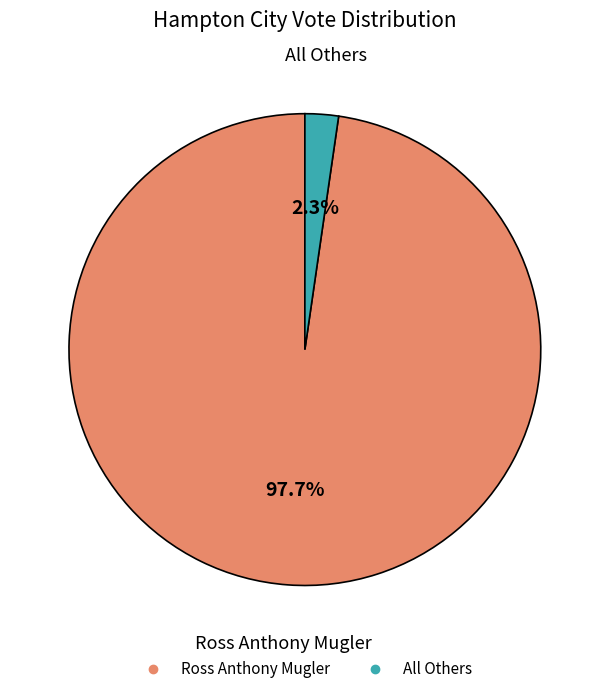

Is there a majority slice in this chart?

Yes